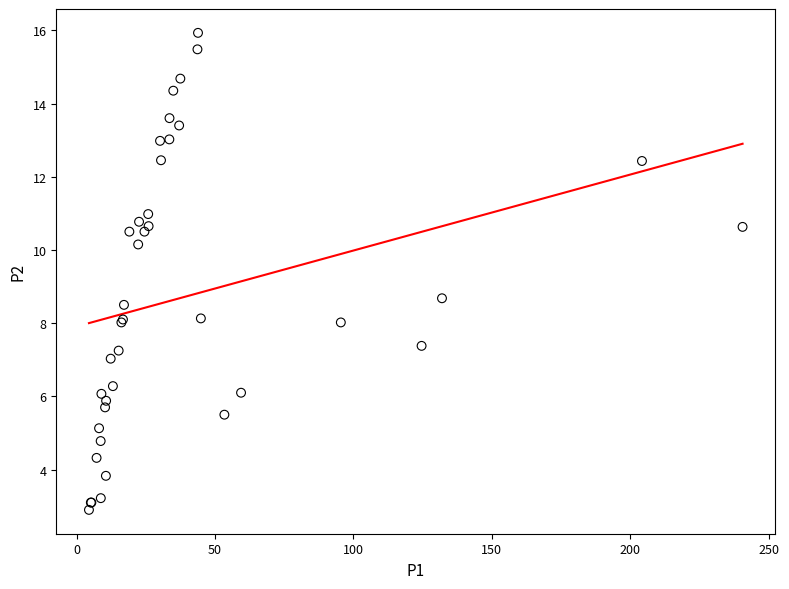

What Y value in the scatter plot is closest to 9?

8.7